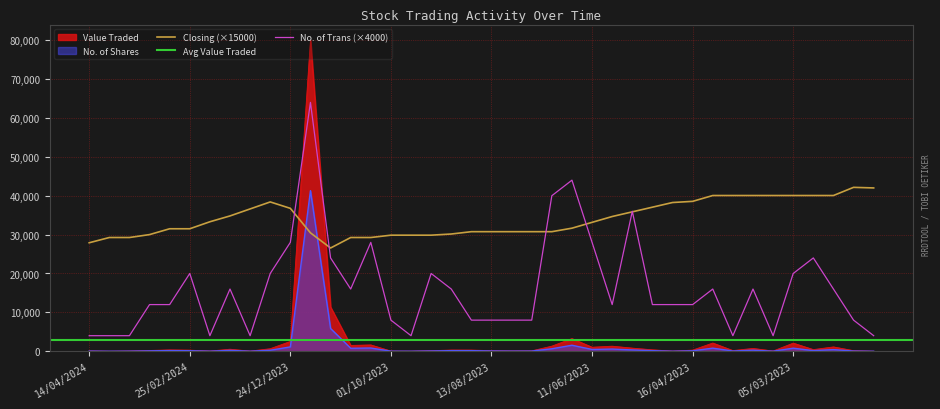

Between 25/02/2024 and 01/10/2023, which series saw the biggest shift?

No. of Trans